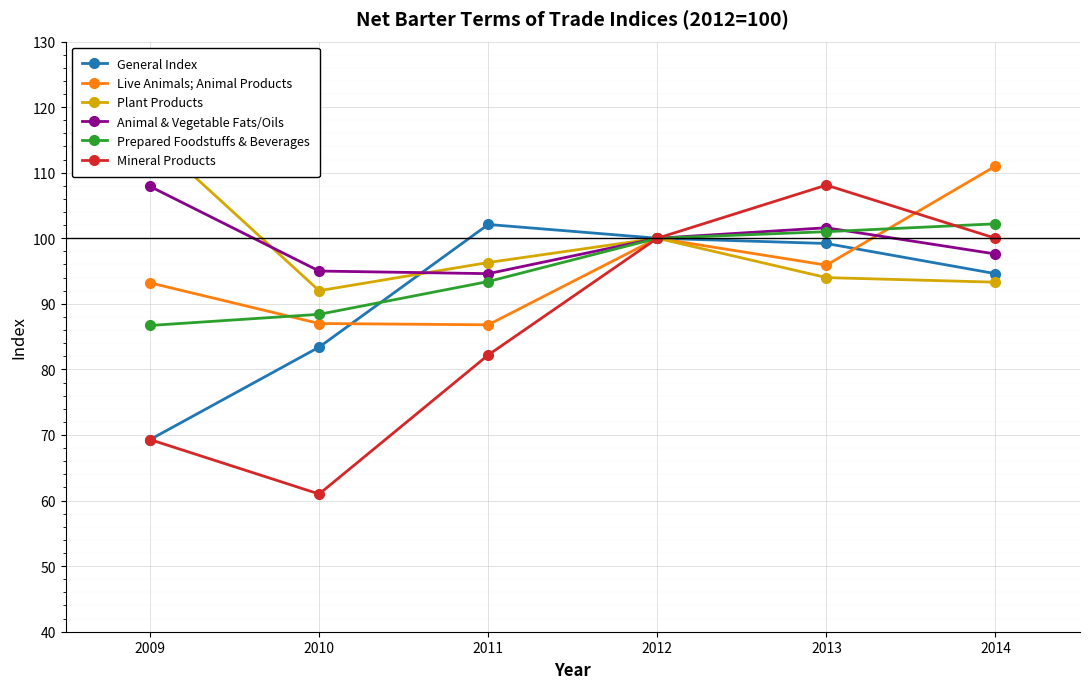

How many data points in Prepared Foodstuffs & Beverages are above 100?

2